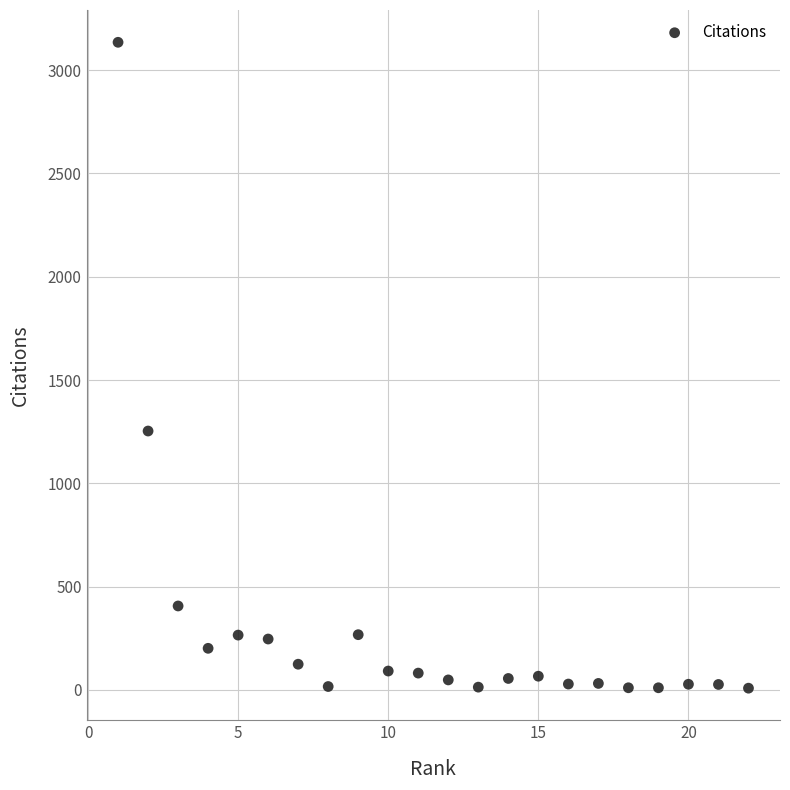

What Y value in the scatter plot is closest to 1571?

1253